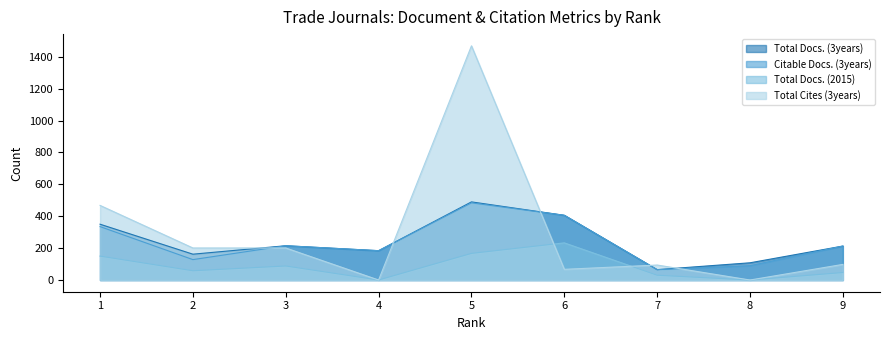

What is the maximum value shown in the chart?

1469